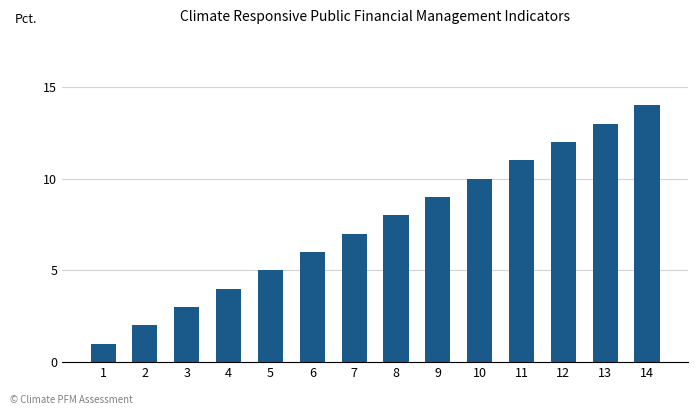

What is the ratio of the value at 11 to the value at 7?

1.6